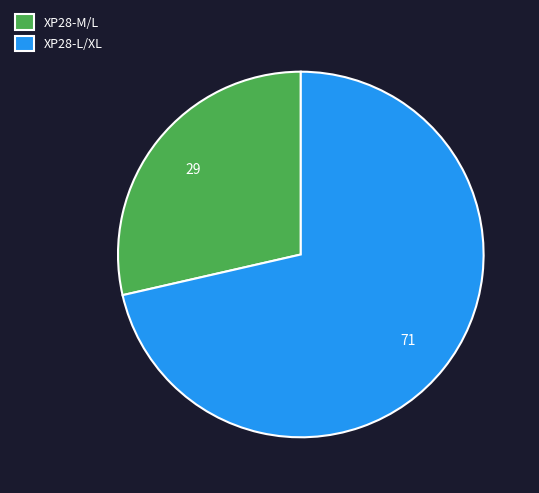

Approximately how many times larger is the value at XP28-L/XL compared to XP28-M/L?

2.5